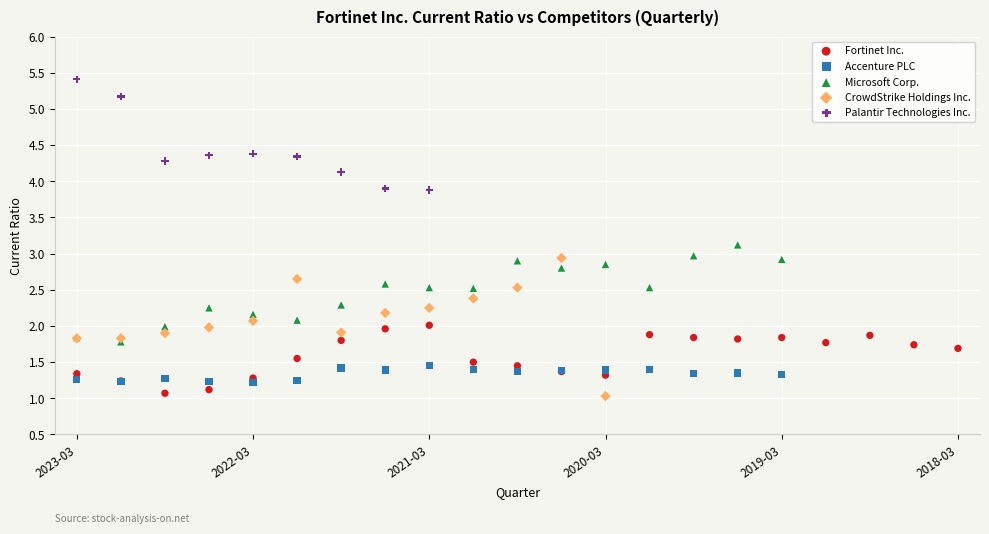

Which series reaches the maximum Y coordinate?

Palantir Technologies Inc.